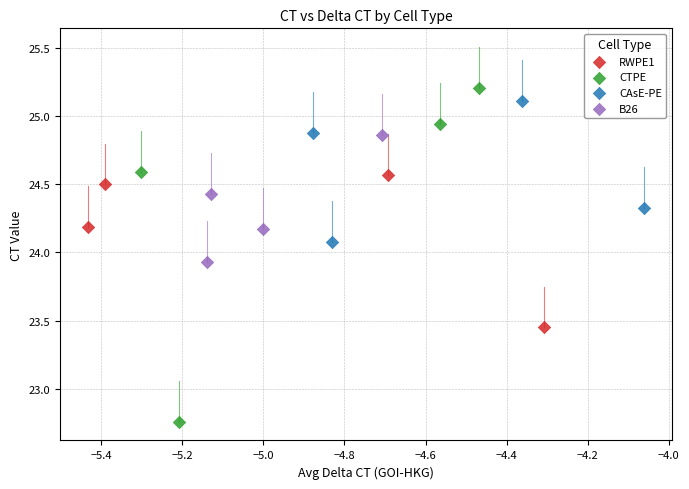

Which series contains the lowest Y value?

CTPE